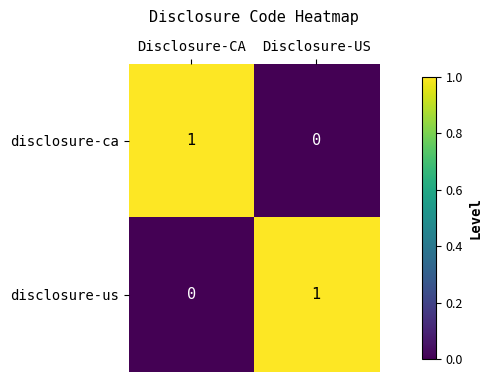

Reading right to left, what are all the values shown in this chart?

disclosure-ca: 0	1
disclosure-us: 1	0